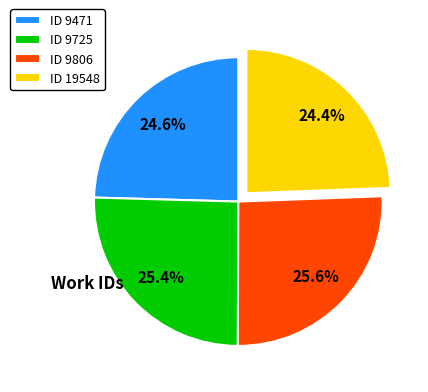

Is there a majority slice in this chart?

No